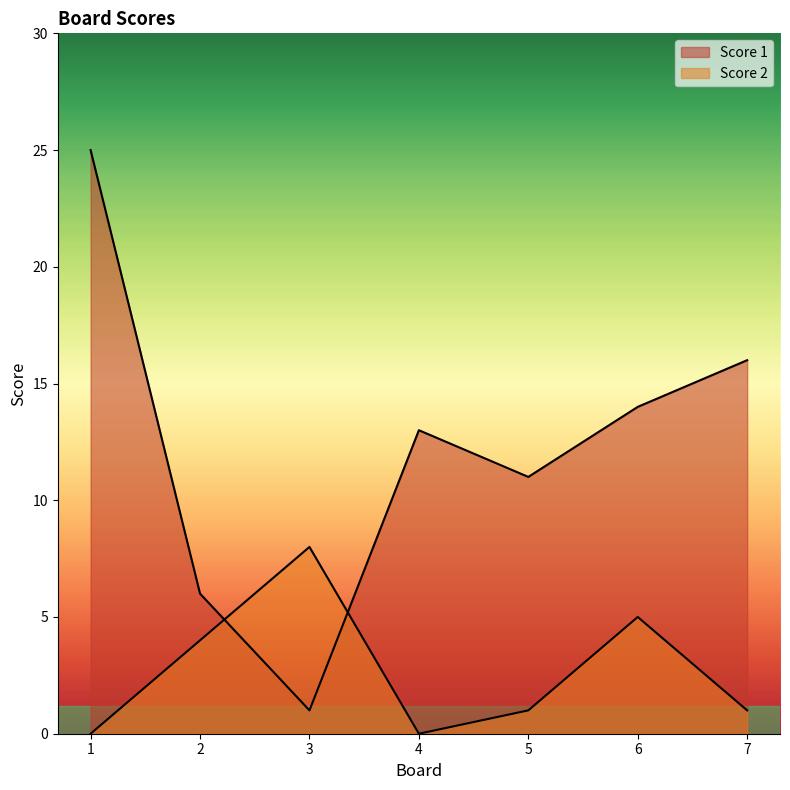

How many intersections are there between Score 2 and Score 1?

2